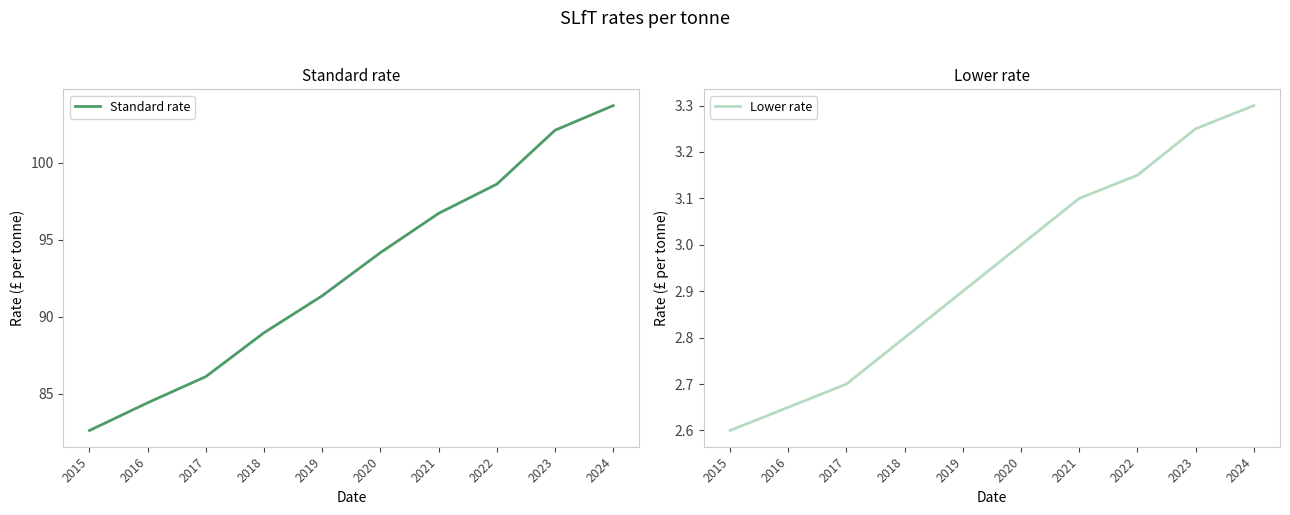

How many categories are shown in the chart?

10